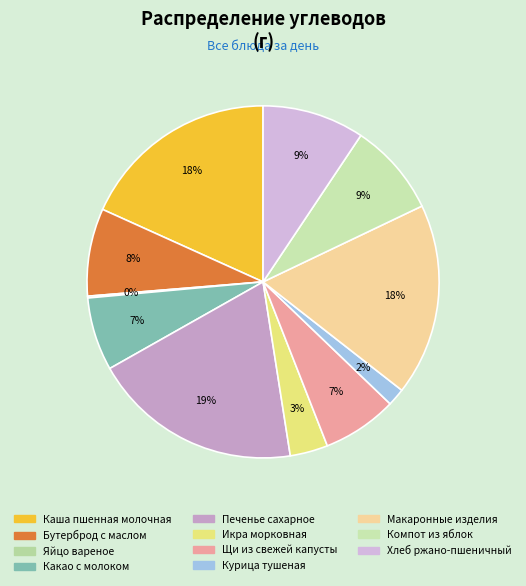

Is it true that Икра морковная is 3% of the pie?

True